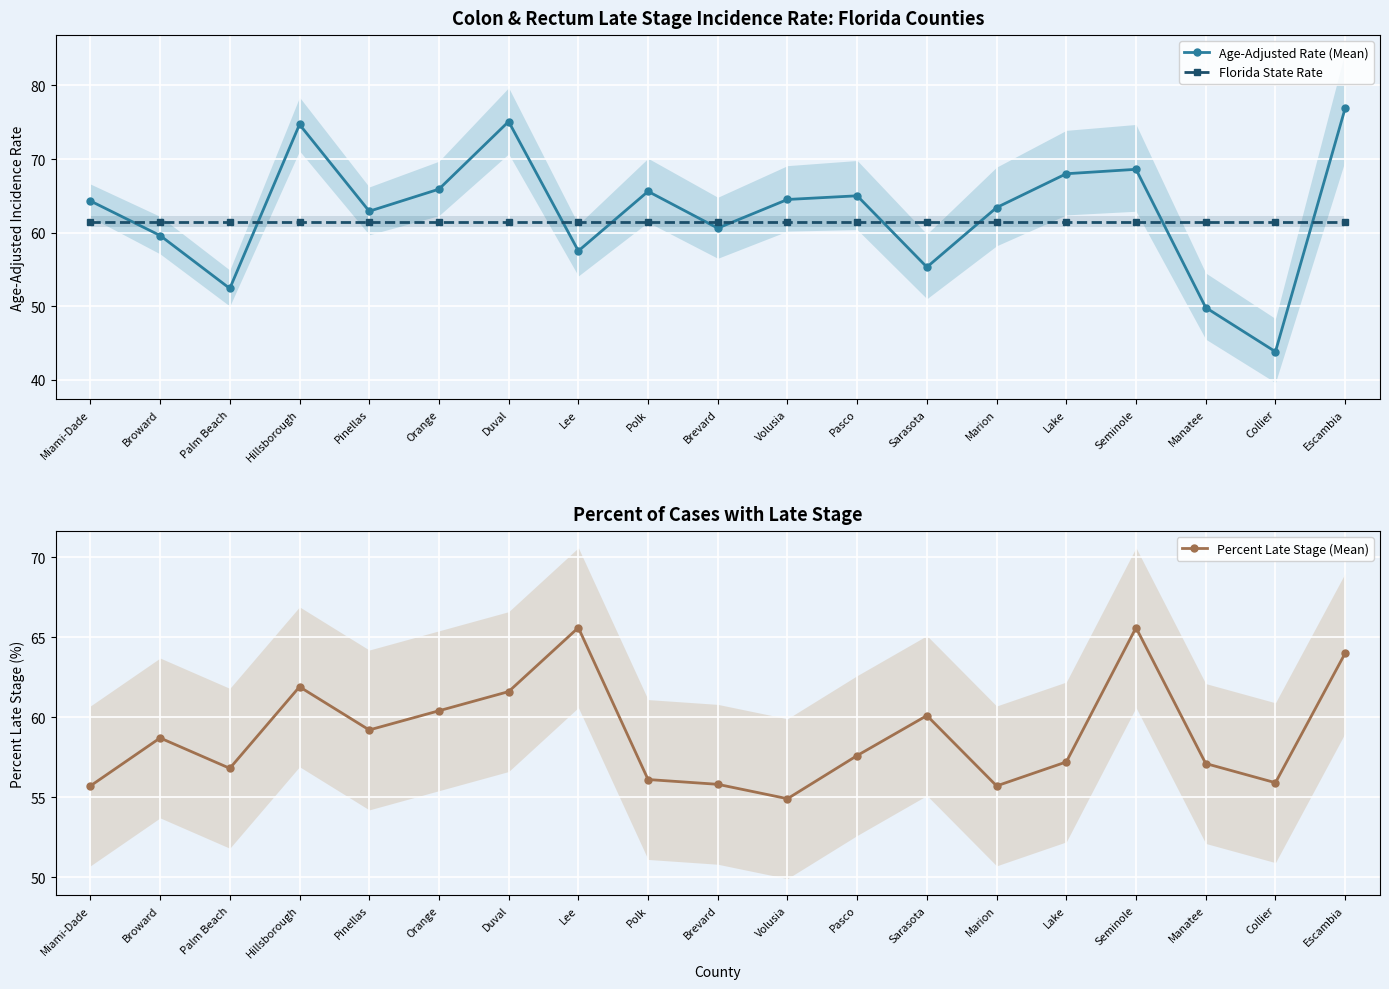

Reading right to left, extract all data points from this chart.

Age-Adjusted Rate (Mean): 76.9	43.8	49.8	68.6	68.0	63.4	55.3	65.0	64.5	60.6	65.6	57.5	75.1	65.9	62.9	74.7	52.4	59.6	64.3
Florida State Rate: 61.5	61.5	61.5	61.5	61.5	61.5	61.5	61.5	61.5	61.5	61.5	61.5	61.5	61.5	61.5	61.5	61.5	61.5	61.5
Percent Late Stage (Mean): 64.0	55.9	57.1	65.6	57.2	55.7	60.1	57.6	54.9	55.8	56.1	65.6	61.6	60.4	59.2	61.9	56.8	58.7	55.7